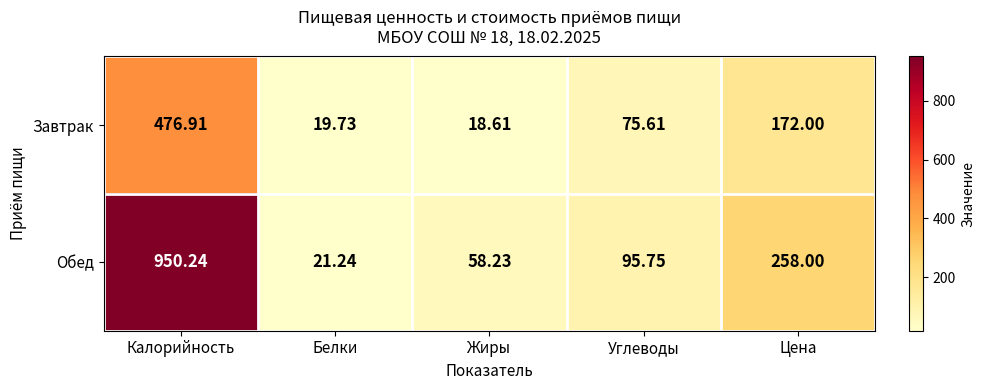

Which series has the largest range (max minus min)?

Обед